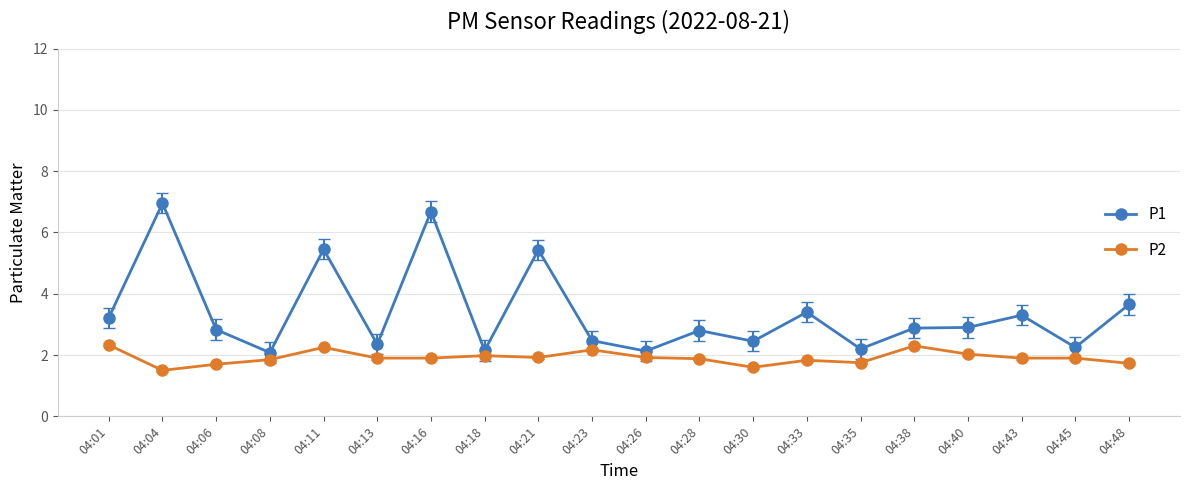

Between 04:33 and 04:40, which series saw the biggest shift?

P1